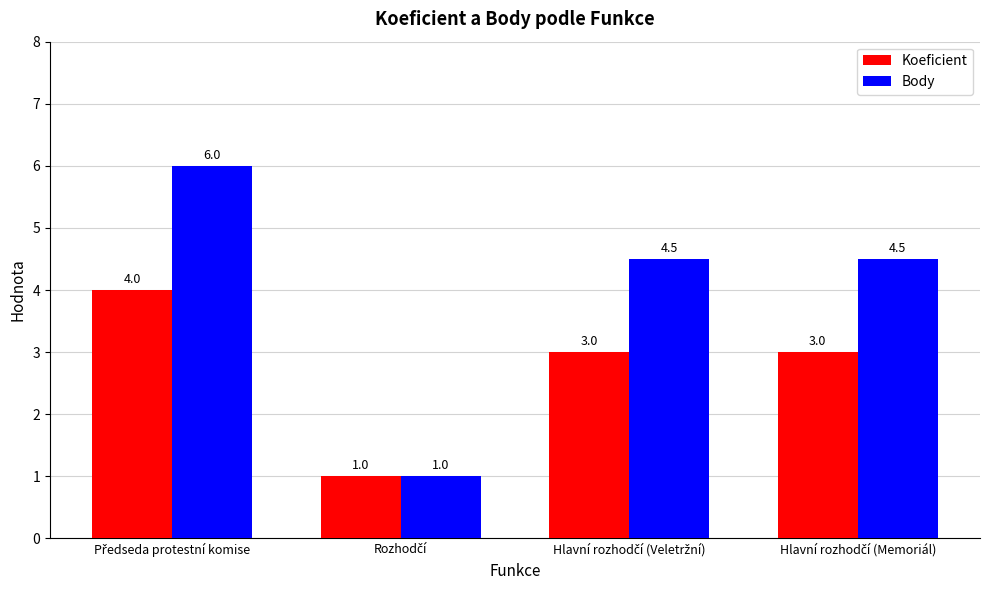

How many Koeficient values are between 3 and 4?

3